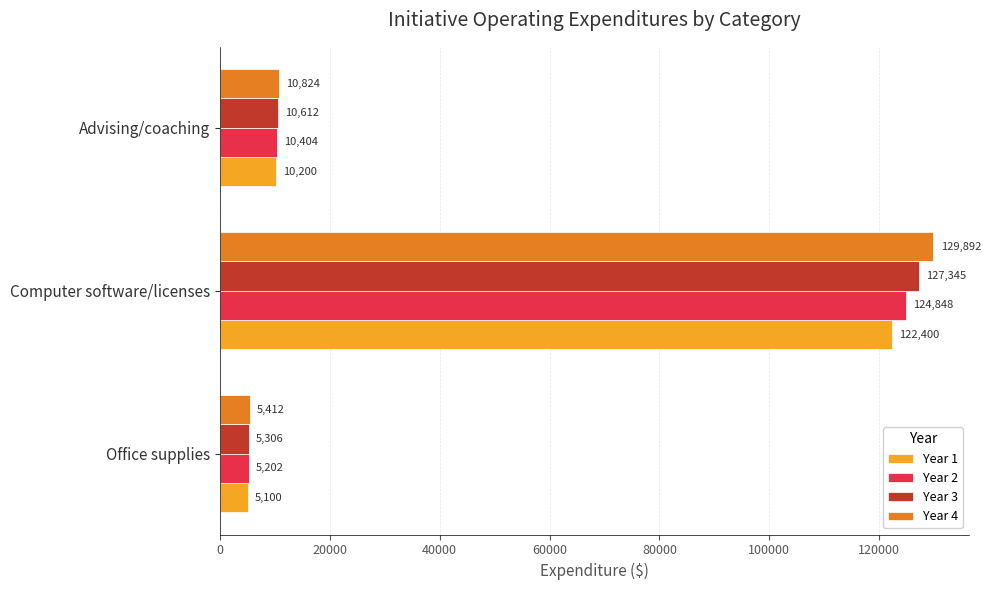

What is the greatest value displayed?

129891.9